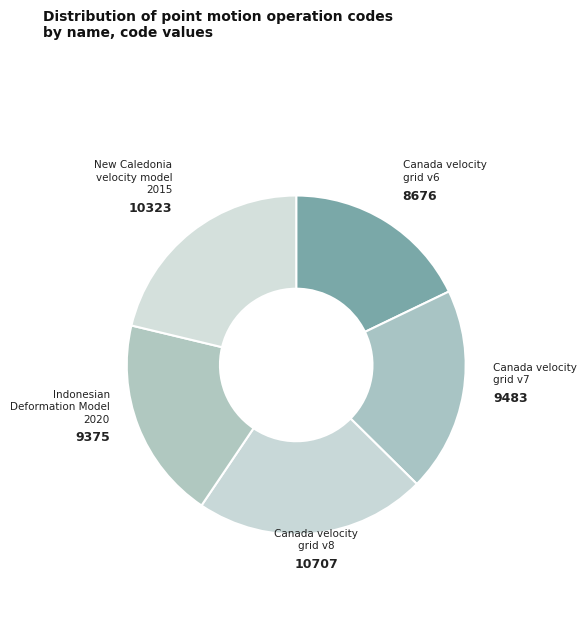

Count the number of slices in the pie.

5